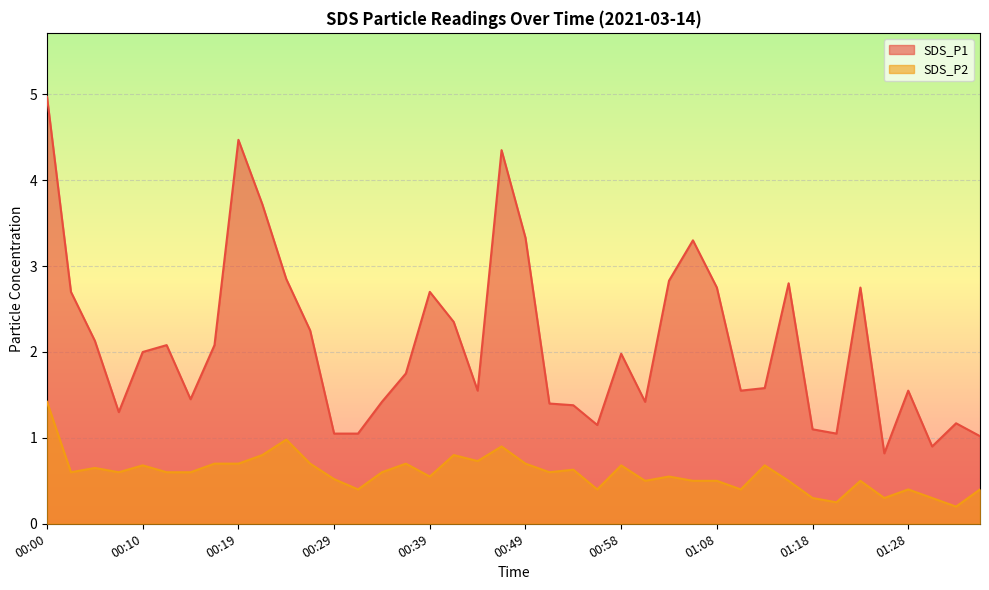

Reading left to right, transcribe all the data shown in this chart.

SDS_P1: 5.0	2.7	2.1	1.3	2.0	2.1	1.4	2.1	4.5	3.7	2.9	2.2	1.1	1.1	1.4	1.8	2.7	2.4	1.6	4.3	3.3	1.4	1.4	1.1	2.0	1.4	2.8	3.3	2.8	1.6	1.6	2.8	1.1	1.1	2.8	0.8	1.6	0.9	1.2	1.0
SDS_P2: 1.4	0.6	0.7	0.6	0.7	0.6	0.6	0.7	0.7	0.8	1.0	0.7	0.5	0.4	0.6	0.7	0.6	0.8	0.7	0.9	0.7	0.6	0.6	0.4	0.7	0.5	0.6	0.5	0.5	0.4	0.7	0.5	0.3	0.2	0.5	0.3	0.4	0.3	0.2	0.4